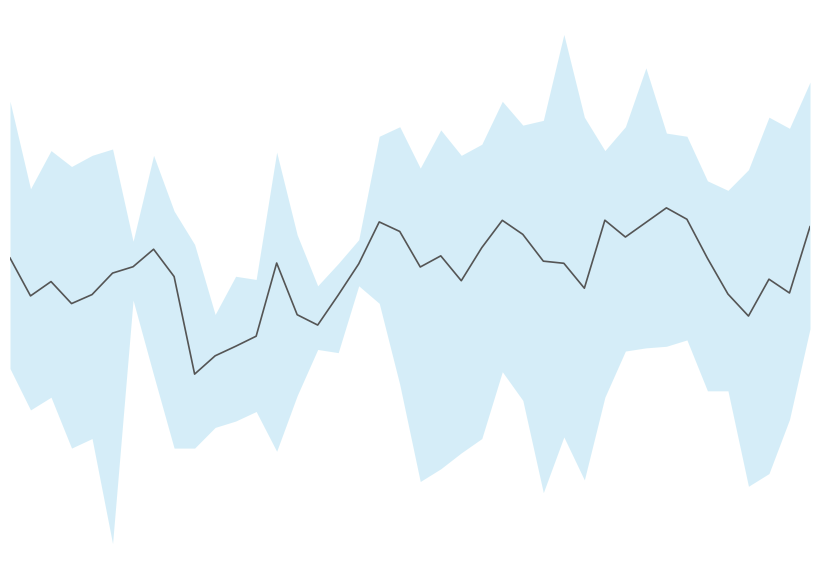

At which category does the data reach its first local peak?

2